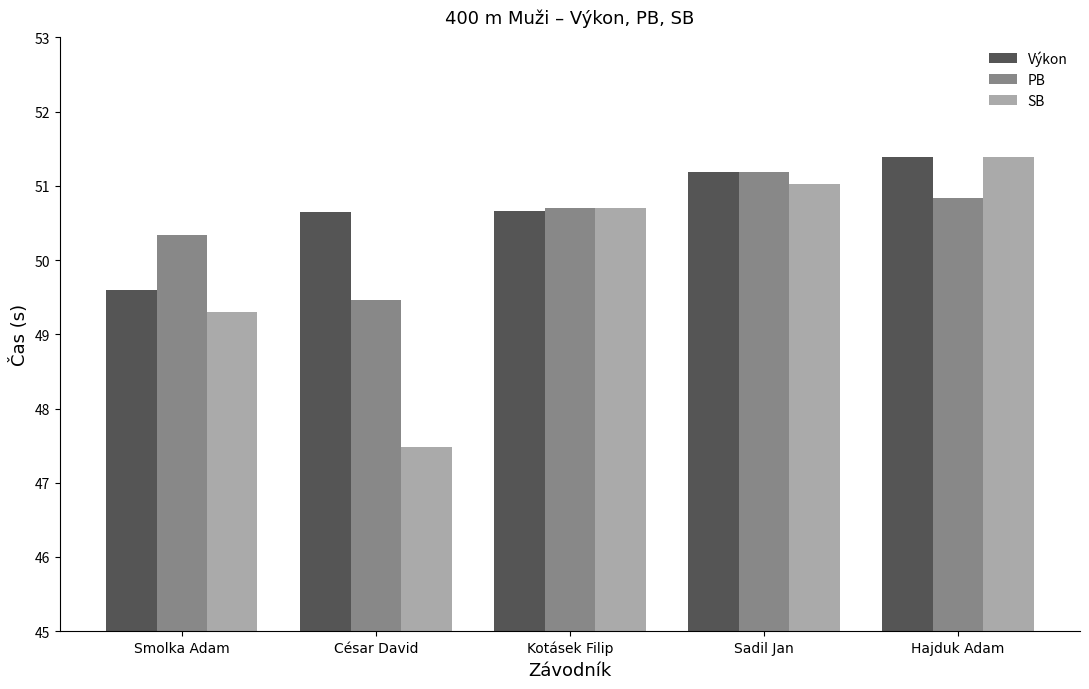

What is the difference between the Výkon values at Kotásek Filip and Sadil Jan?

0.5